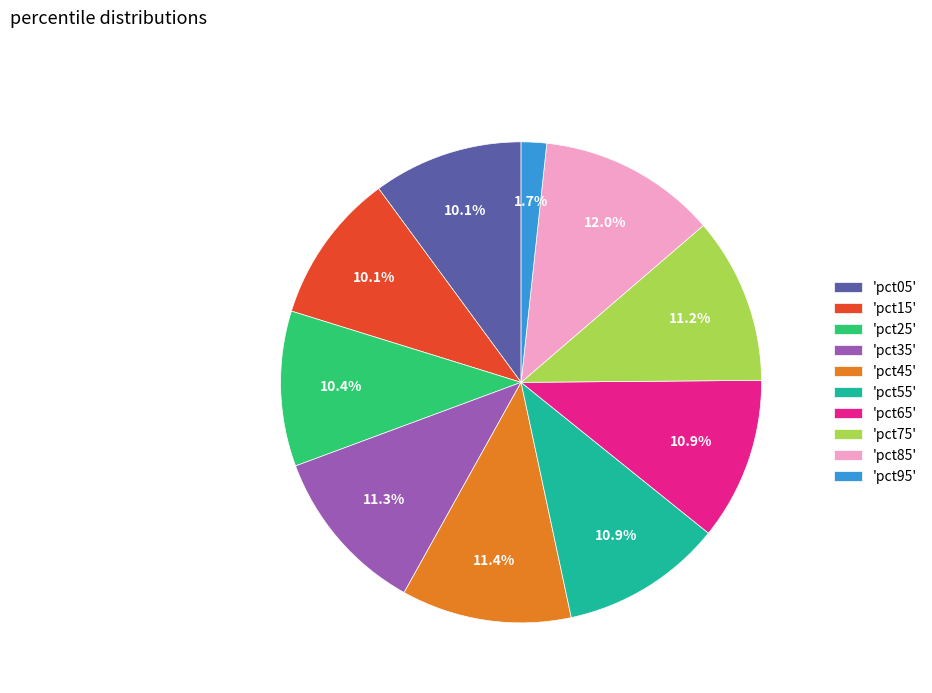

How many slices are in this pie chart?

10